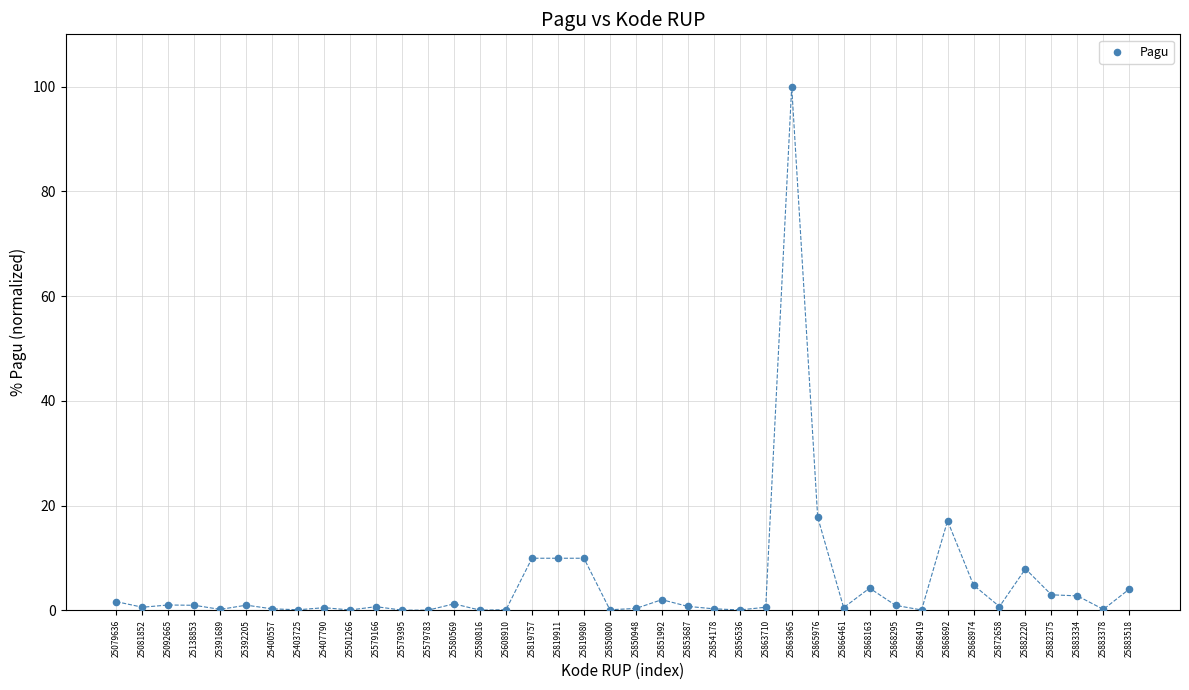

What is the range of Y values (max minus min)?

100.0